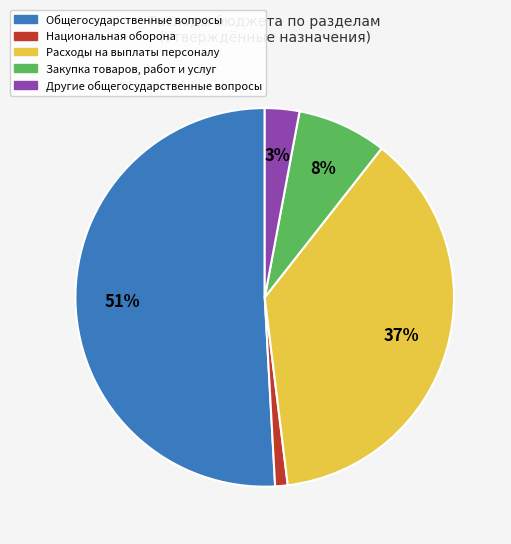

To the nearest percent, what portion does Национальная оборона represent?

1%